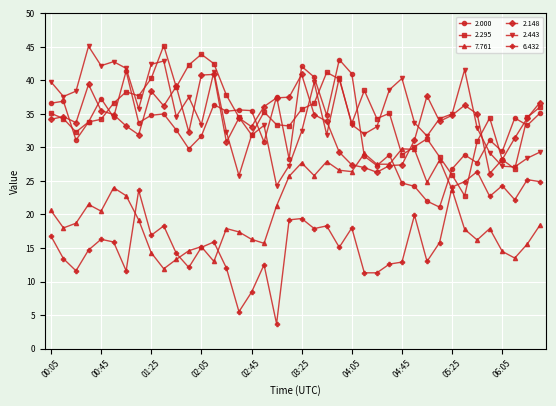

What is the lowest value of the 2.443 series?

24.3